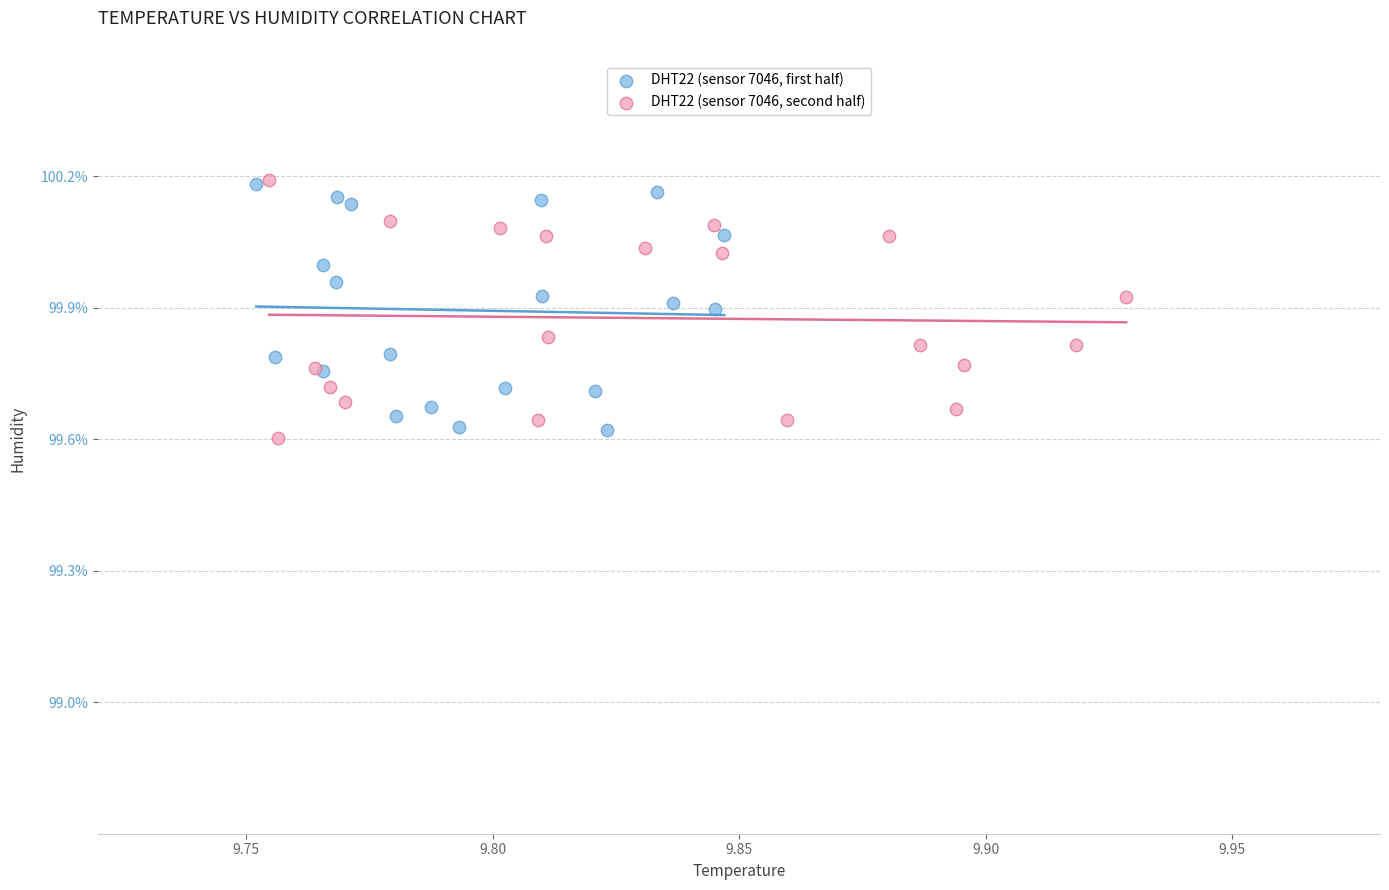

Which series reaches the minimum Y coordinate?

DHT22 (sensor 7046, second half)